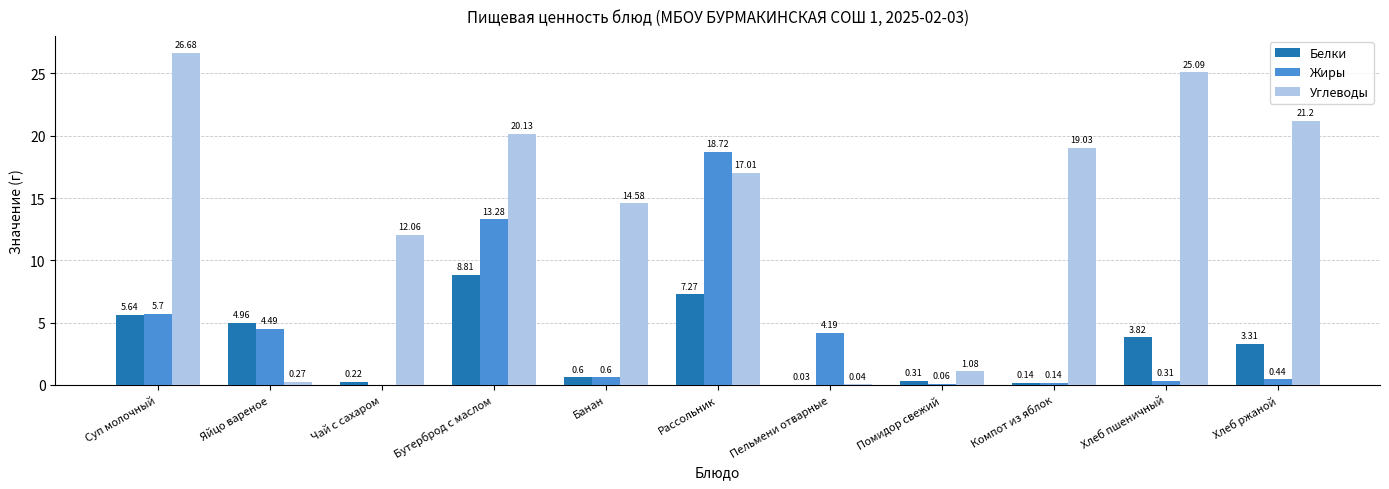

True or false: Жиры has a value of 11.0 at Чай с сахаром.

False